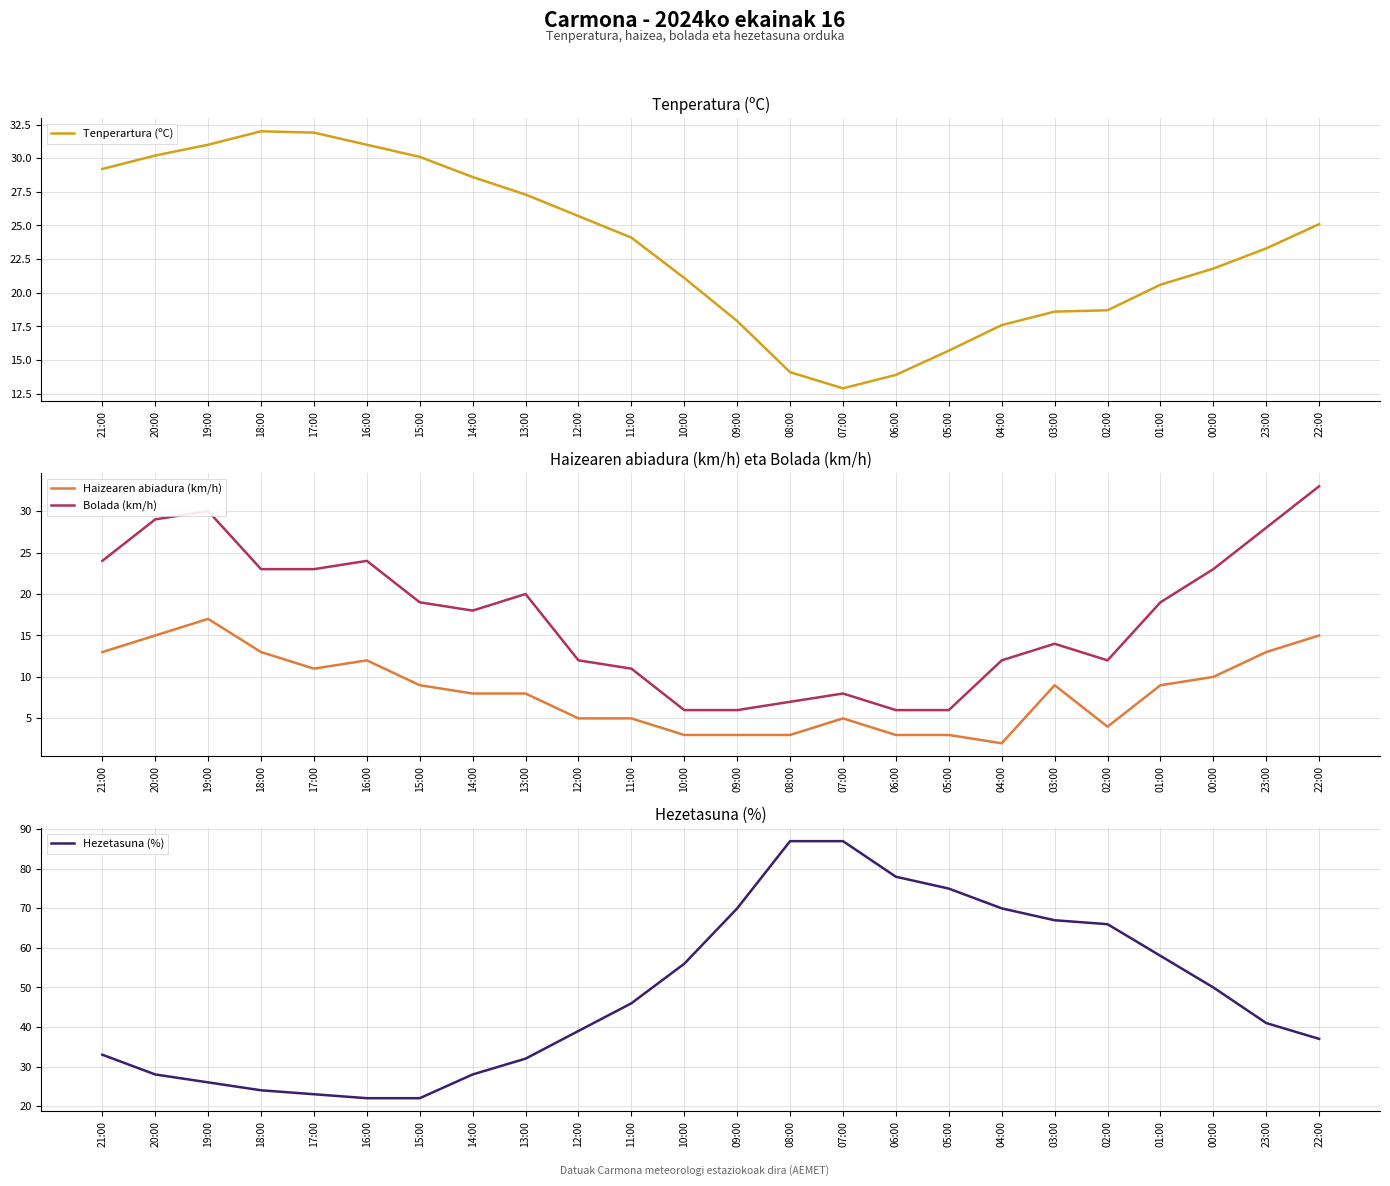

Which has a higher value, 20:00 or 00:00?

20:00